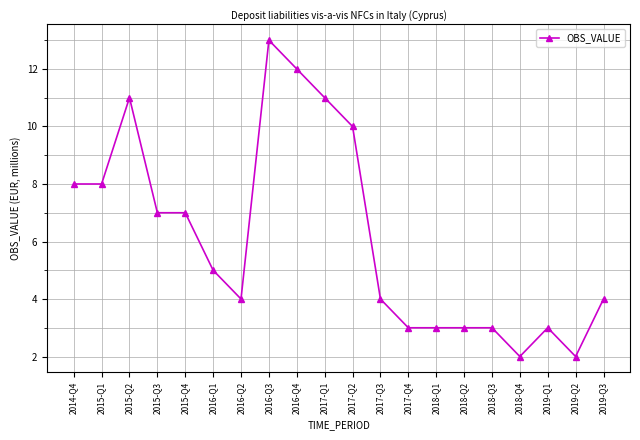

What is the approximate value at 2015-Q4?

7